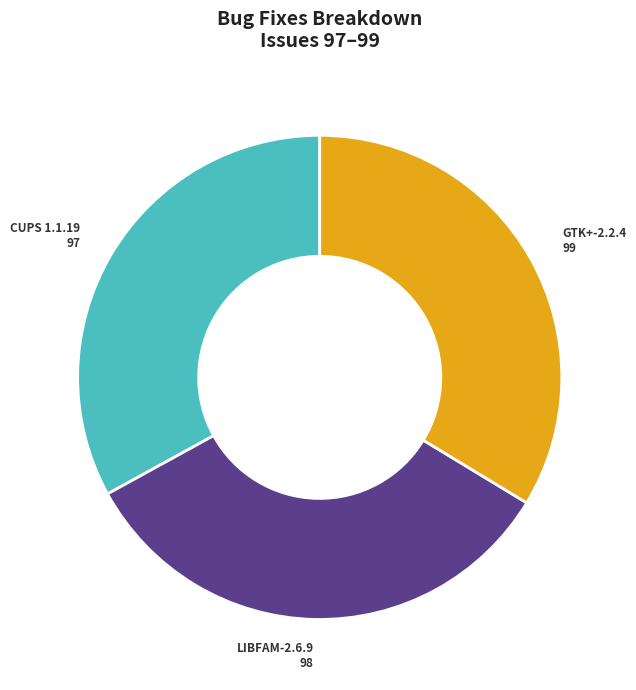

Does any single category account for the majority?

No